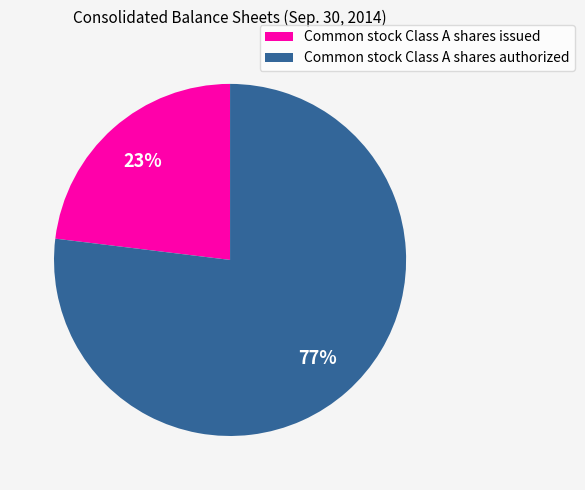

Approximately how many times larger is the value at Common stock Class A shares authorized compared to Common stock Class A shares issued?

3.3